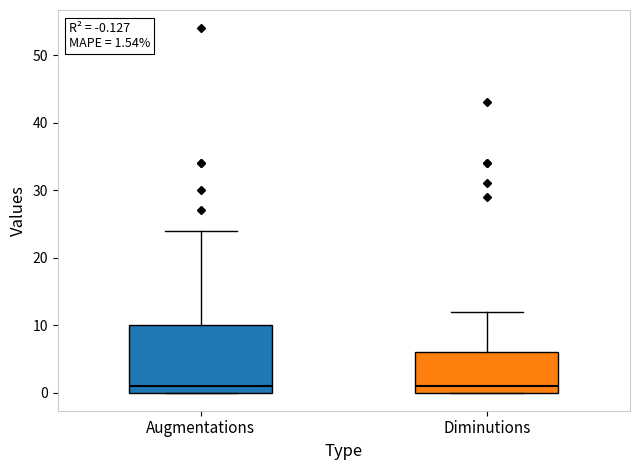

Comparing the boxes themselves (not the whiskers), which one is the tallest?

Augmentations